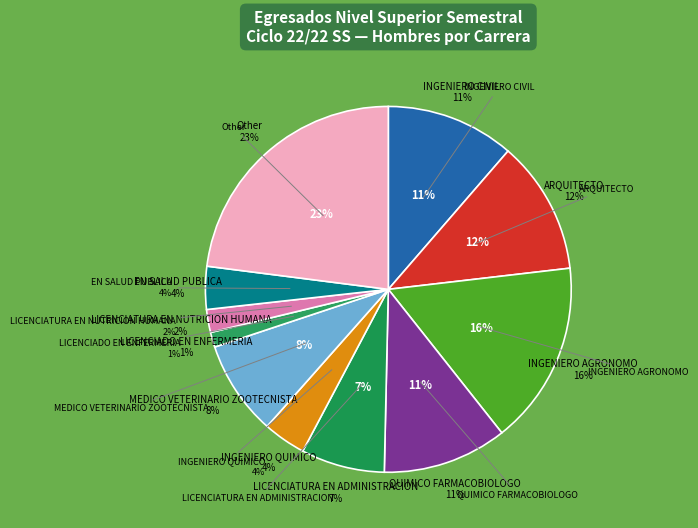

To the nearest percent, what portion does LICENCIATURA EN NUTRICION HUMANA represent?

2%